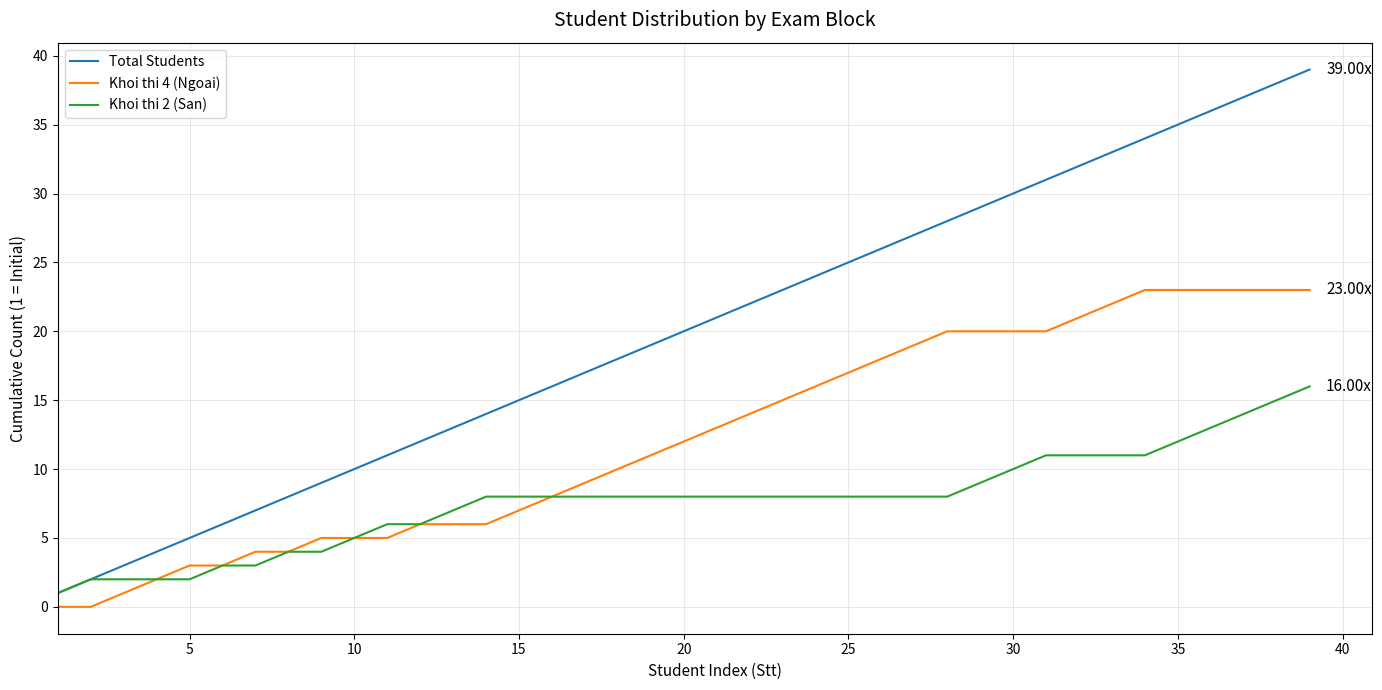

How many series are shown in this chart?

3